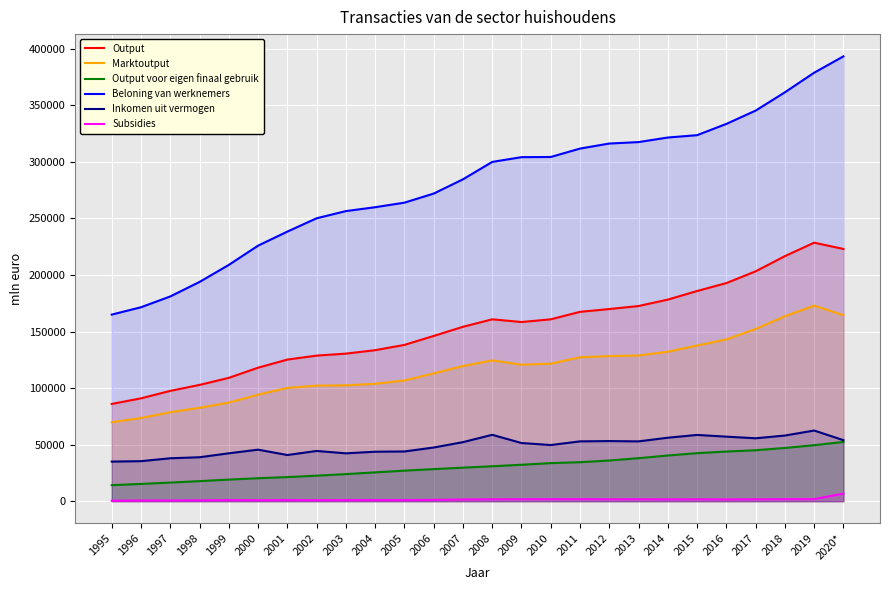

What is the sum of all Output voor eigen finaal gebruik values?

807462